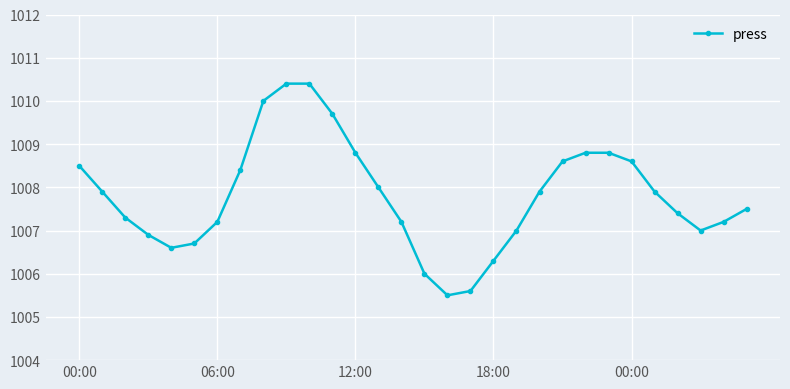

What is the maximum value shown in the chart?

1010.4